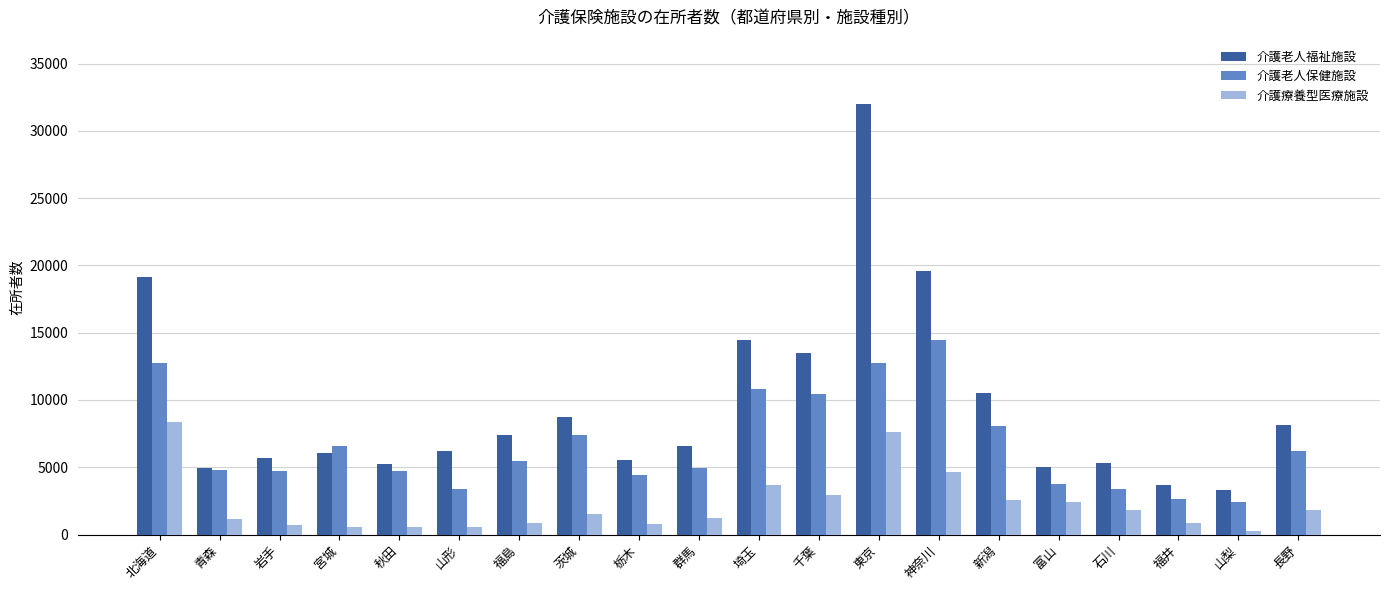

Are the bars horizontal?

No